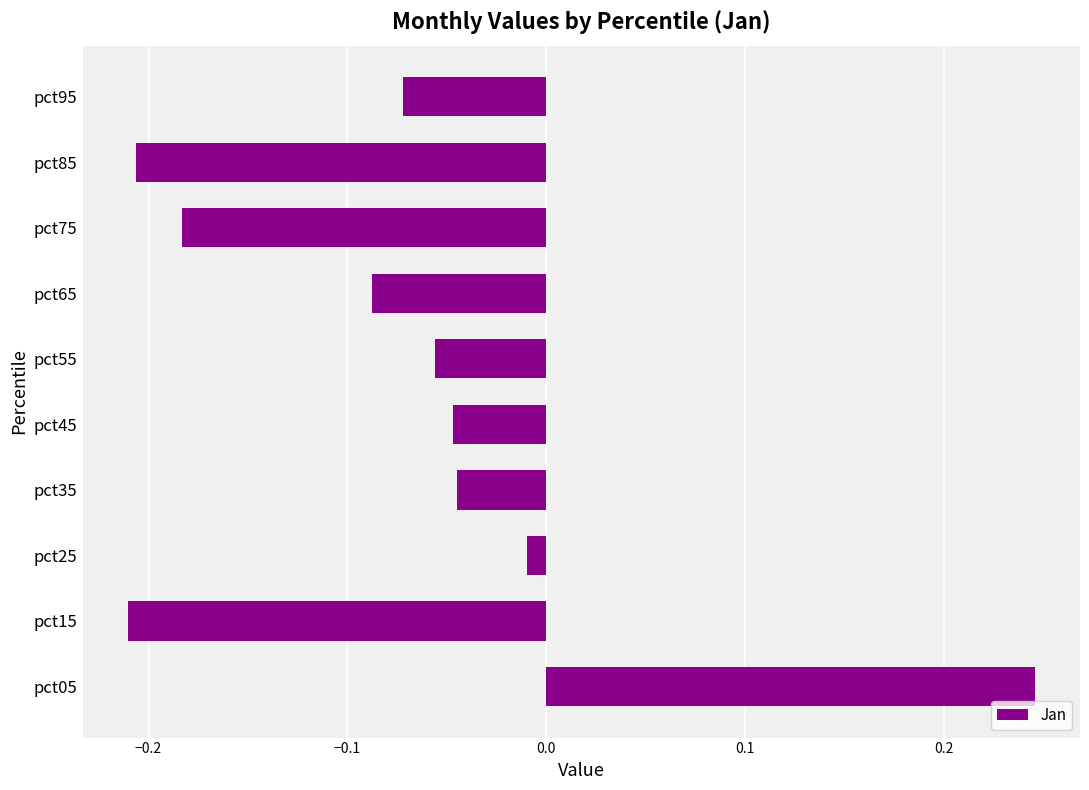

What is the sum of the values at pct55 and pct85?

-0.3